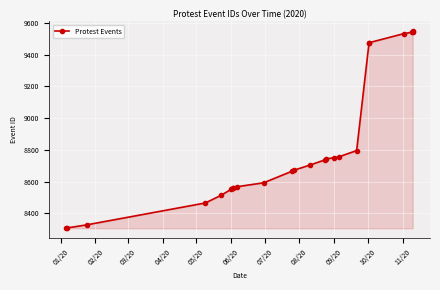

The value at 09/20 is 5396. True or false?

False